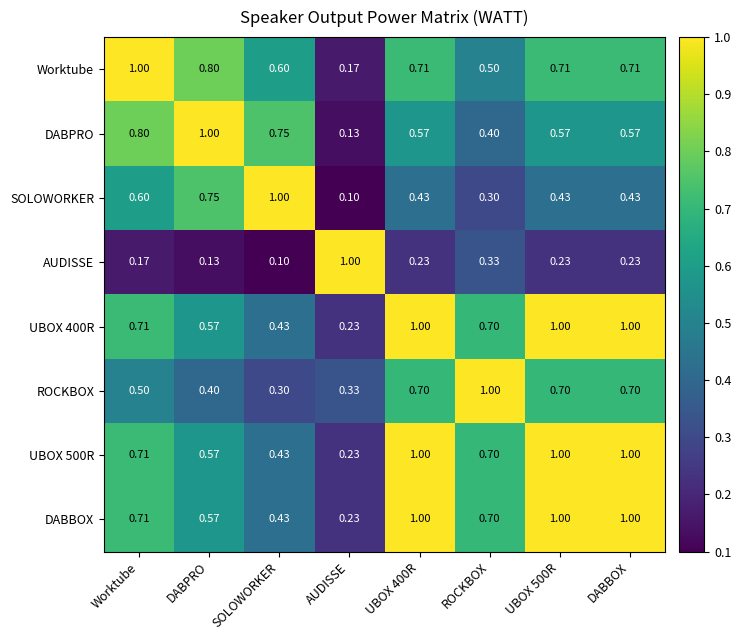

At which label is SOLOWORKER closest to 0?

AUDISSE